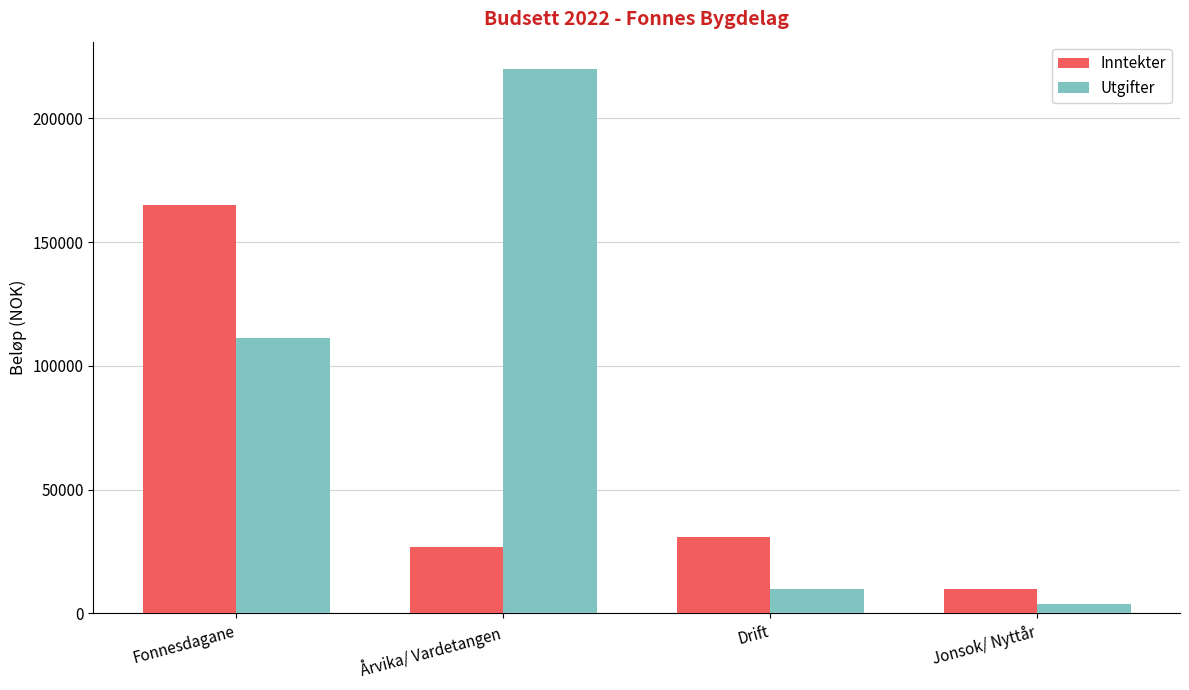

List the series in order of their peak value, highest first.

Utgifter, Inntekter